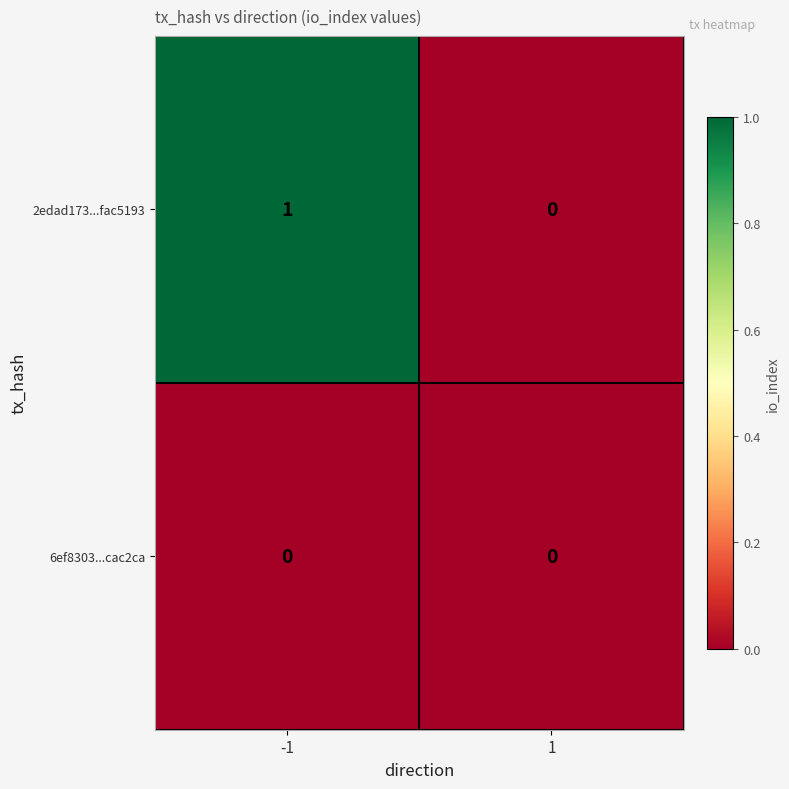

What is the greatest value displayed?

1